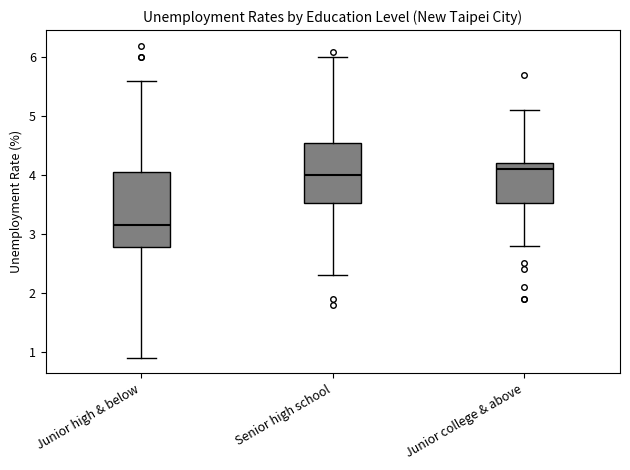

Reading left to right, read every box against the y-axis: the position of its median line, the range the box covers, and the ends of its whiskers. The values are not printed on the chart, so give them approximately, as read against the axis.

Junior high & below: median 3.2, box 2.8 to 4.1, whiskers 0.9 to 5.6
Senior high school: median 4.0, box 3.5 to 4.6, whiskers 2.3 to 6.0
Junior college & above: median 4.1, box 3.5 to 4.2, whiskers 2.8 to 5.1